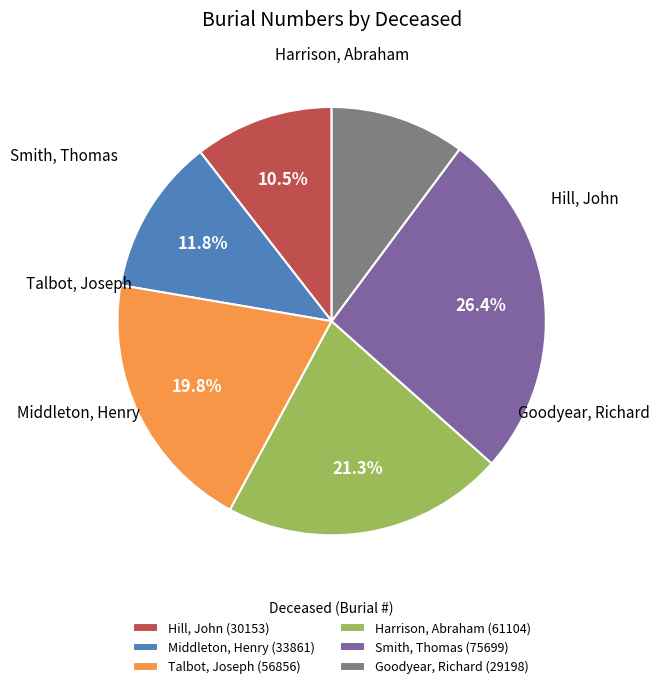

Do Smith, Thomas and Goodyear, Richard together represent more than half of the pie?

No